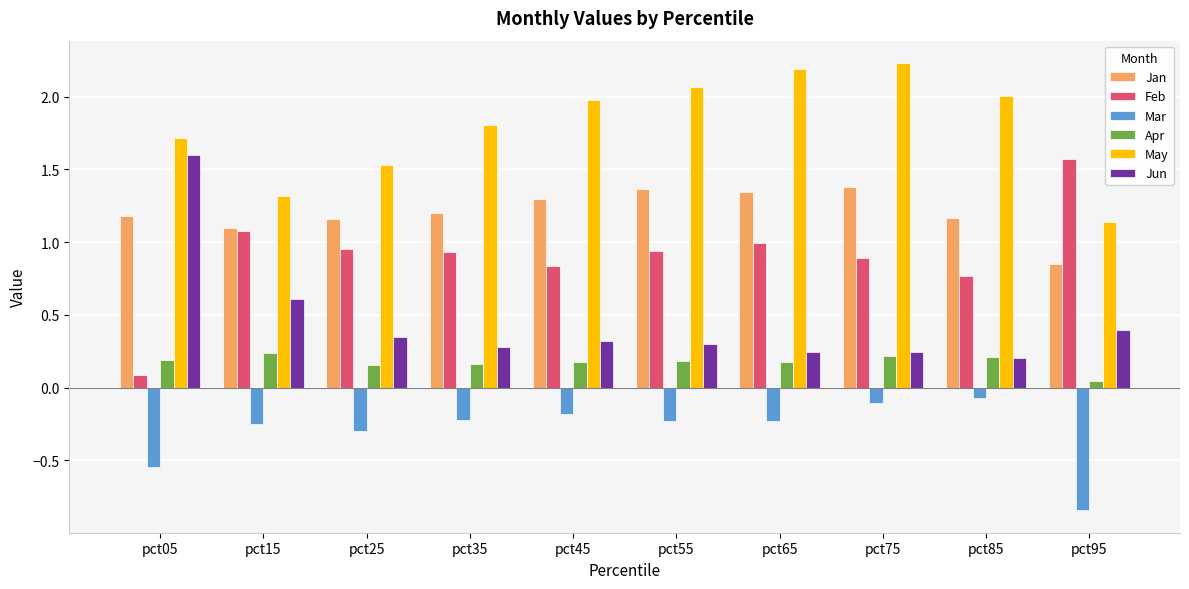

True or false: Jan has a value of 1.2 at pct25.

True